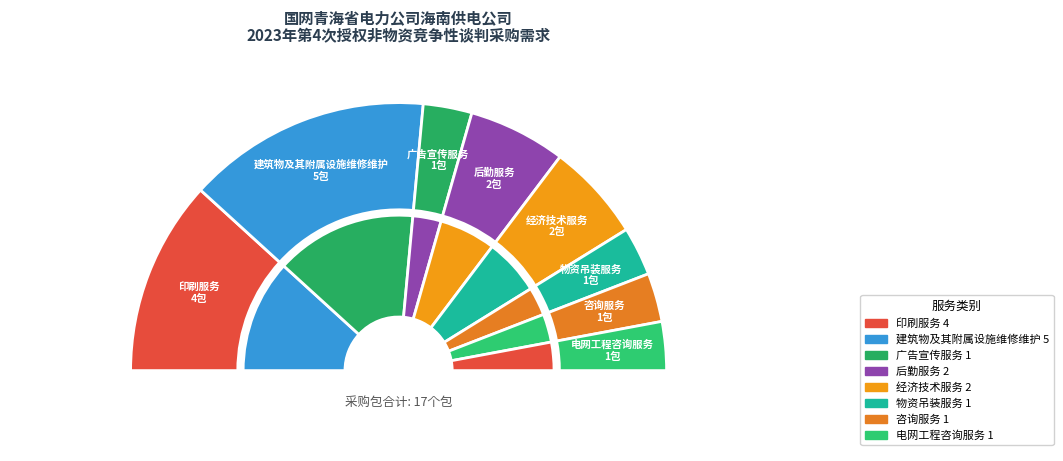

Is it true that 电网工程咨询服务 is 6% of the pie?

True